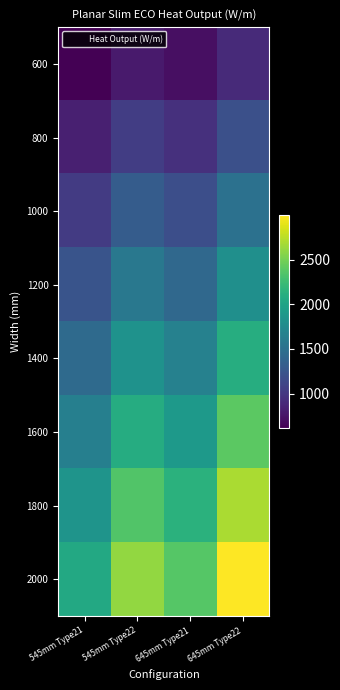

What is the total value across all series at 545mm Type21?

10649